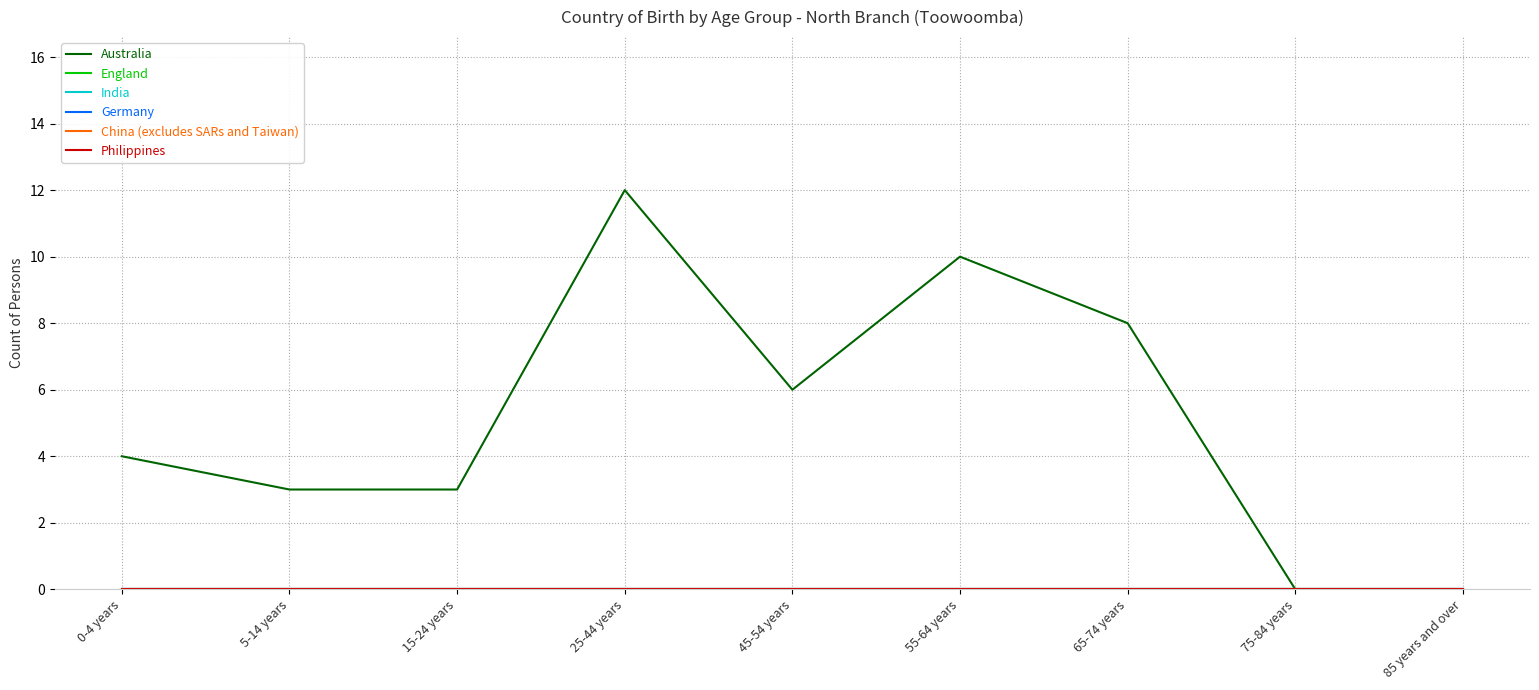

What is the difference between the maximum and second lowest values in the Australia series?

12